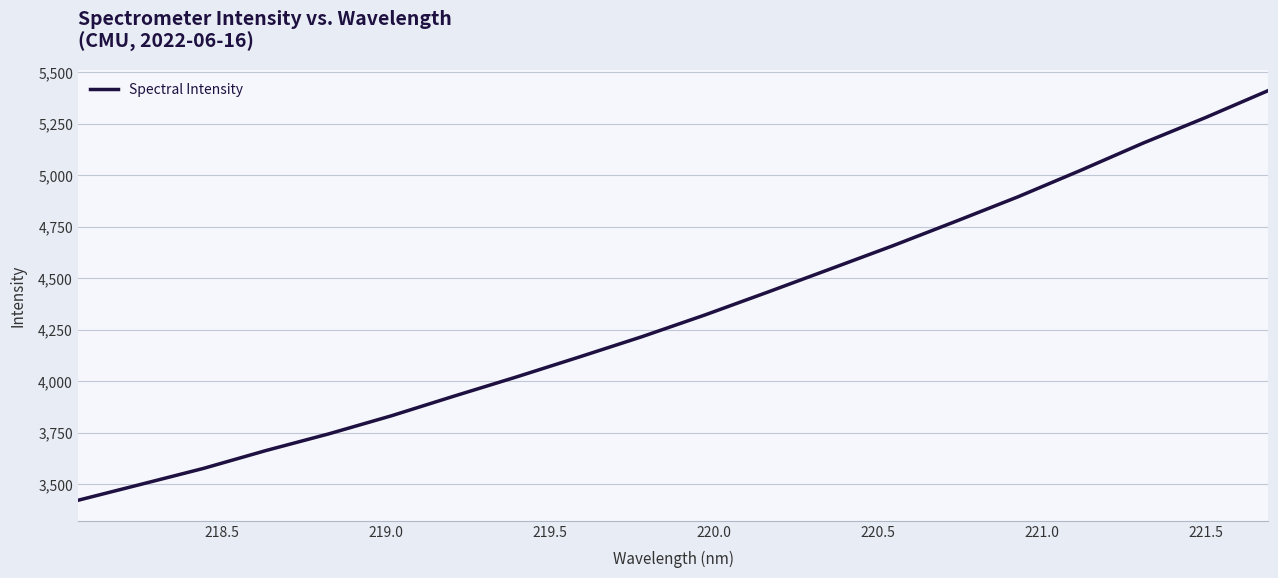

Reading left to right, what are all the values shown in this chart?

3422.3	3499.4	3576.8	3663.8	3744.5	3832.2	3927.7	4021.2	4117.8	4216.2	4321.2	4431.7	4544.0	4657.0	4774.8	4894.6	5022.9	5155.4	5279.7	5410.4